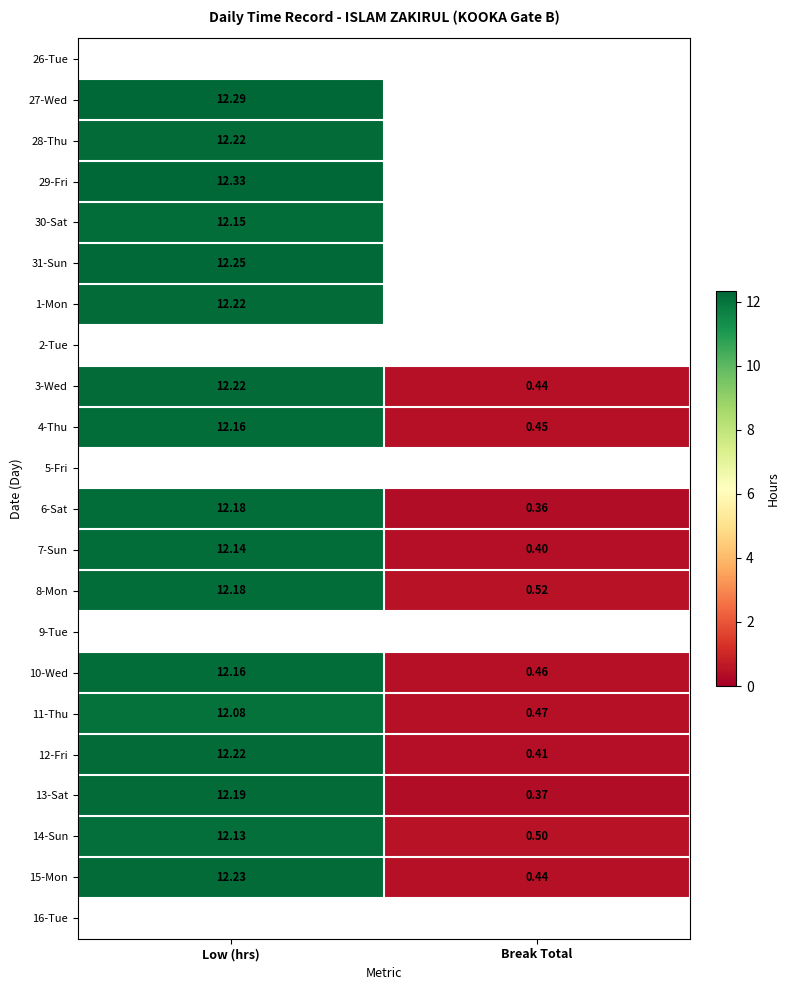

Where is 3-Wed nearest to the value 6?

Break Total